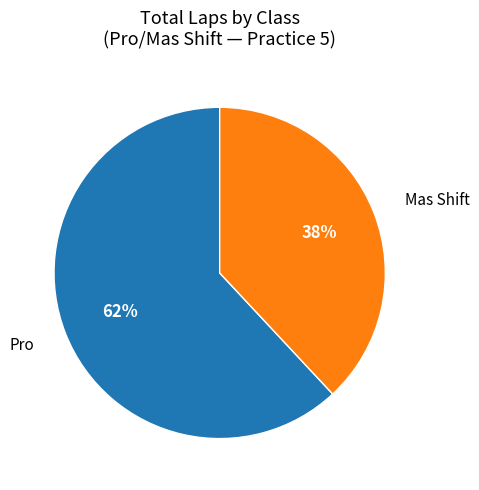

To the nearest percent, what is the difference between the largest and smallest slice percentages?

24%